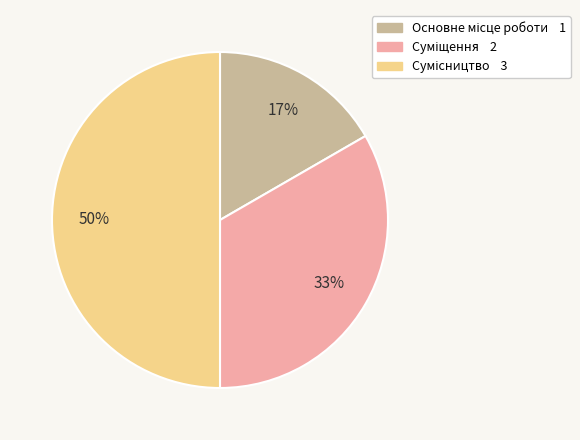

How many slices are in this pie chart?

3